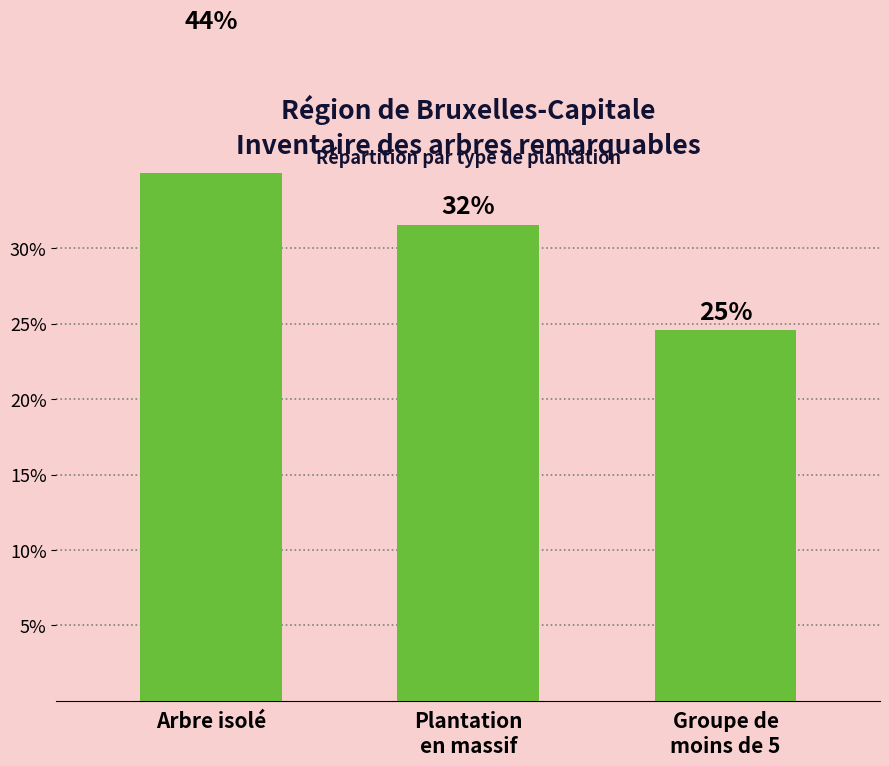

Reading right to left, what are all the values shown in this chart?

Groupe de
moins de 5=24.6	Plantation
en massif=31.6	Arbre isolé=43.9